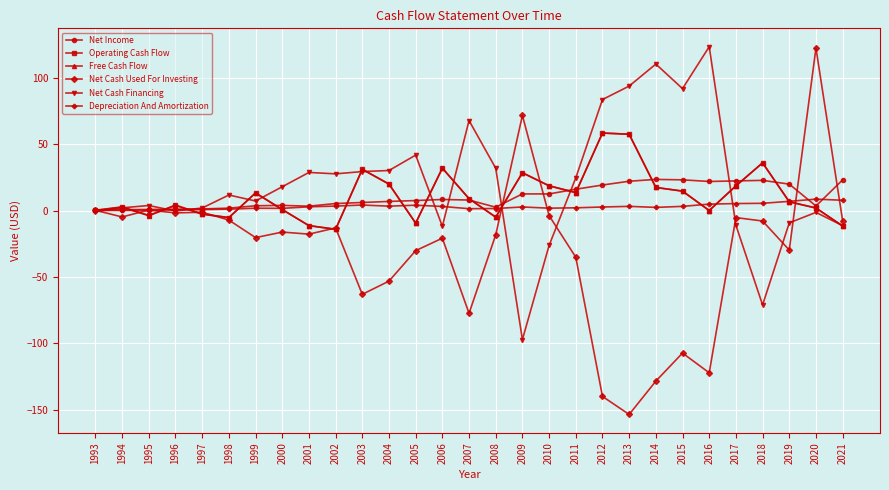

Which series has the widest spread of values?

Net Cash Used For Investing